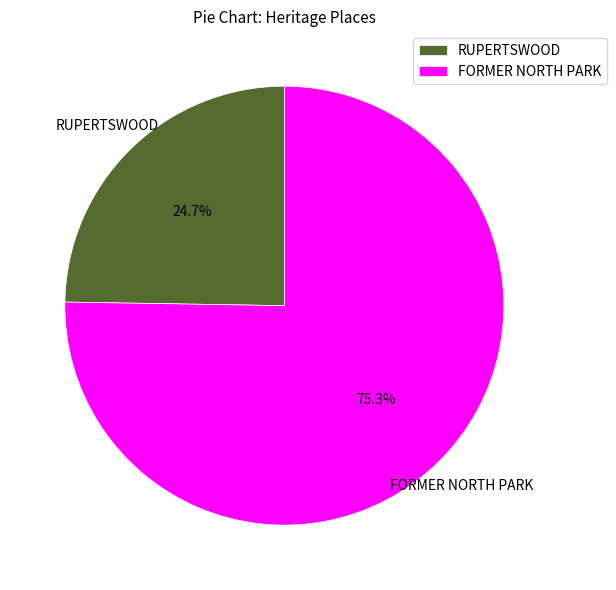

Is there a majority slice in this chart?

Yes